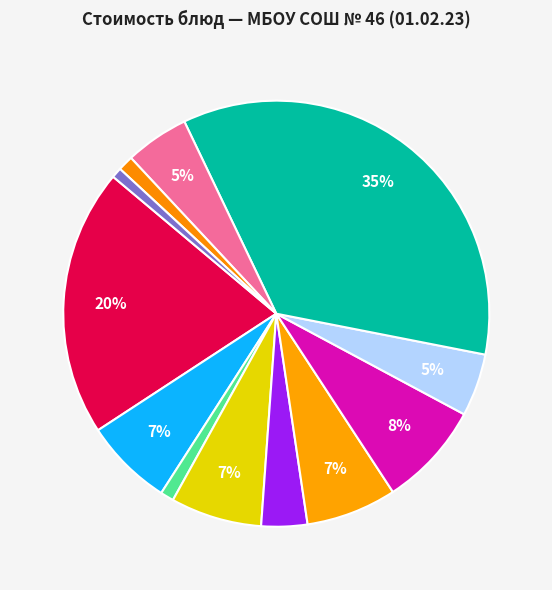

Which category has the smallest portion of the pie?

хлеб ржано-пшеничный